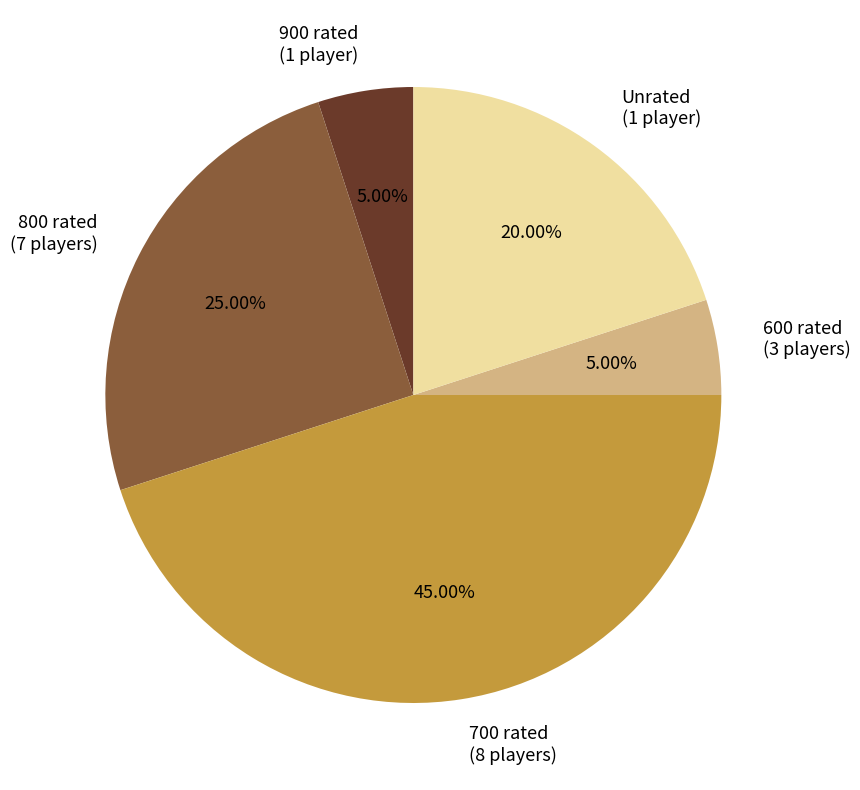

Is 700 rated (8 players) the majority of the pie?

No